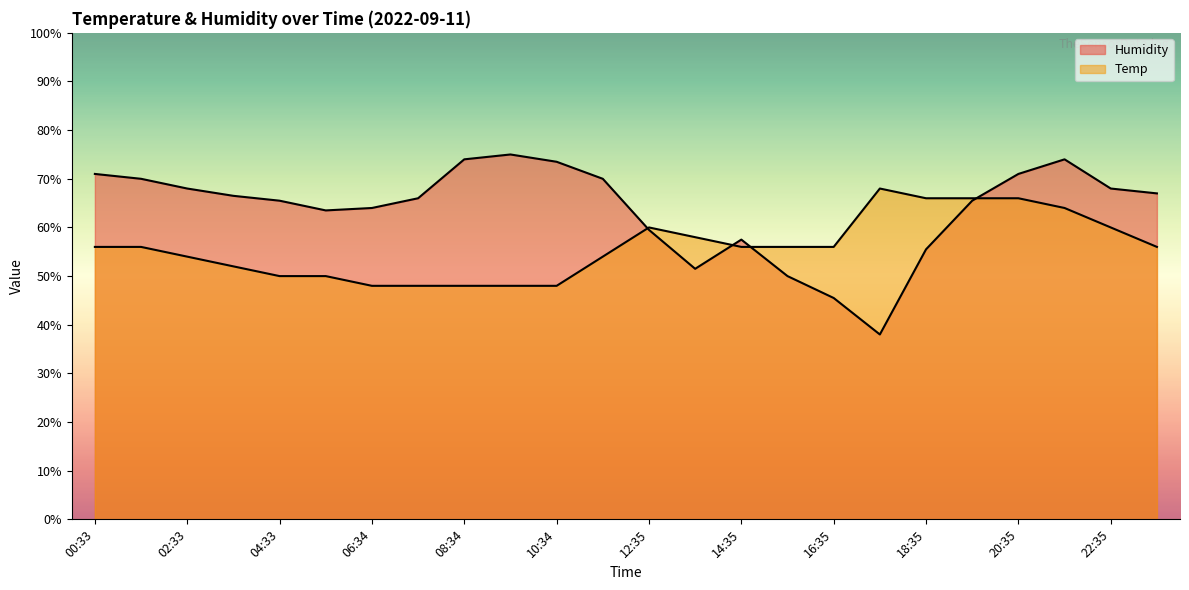

Reading left to right, extract all data points from this chart.

Temp: 56.0	56.0	54.0	52.0	50.0	50.0	48.0	48.0	48.0	48.0	48.0	54.0	60.0	58.0	56.0	56.0	56.0	68.0	66.0	66.0	66.0	64.0	60.0	56.0
Humidity: 71.0	70.0	68.0	66.5	65.5	63.5	64.0	66.0	74.0	75.0	73.5	70.0	59.5	51.5	57.5	50.0	45.5	38.0	55.5	65.5	71.0	74.0	68.0	67.0